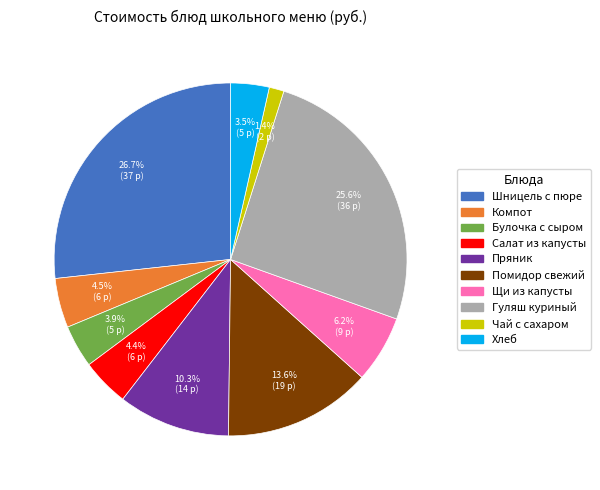

Is there any slice that represents more than half of the pie?

No